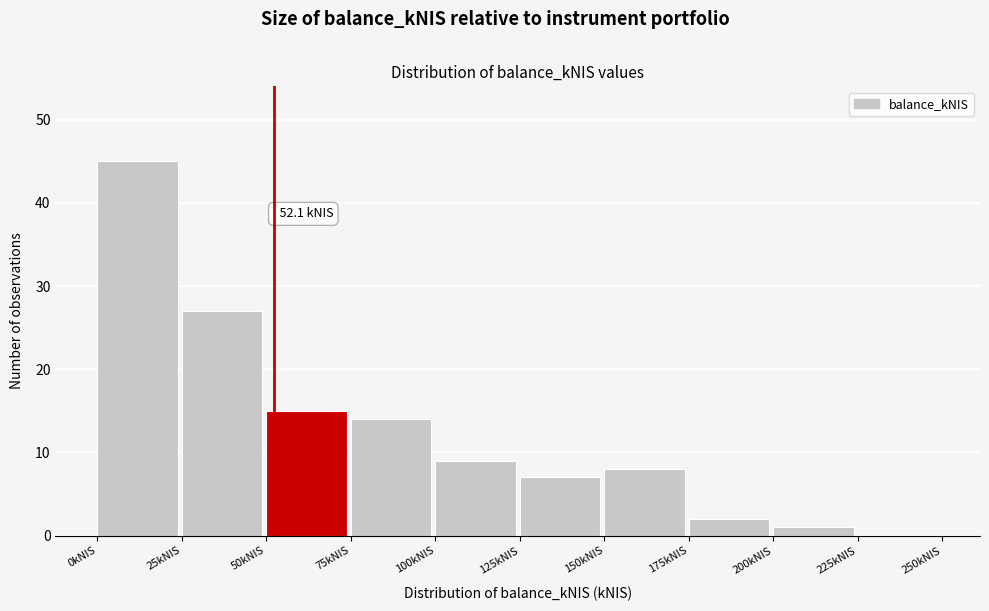

Which range on the x-axis has the tallest bar?

0 to 25